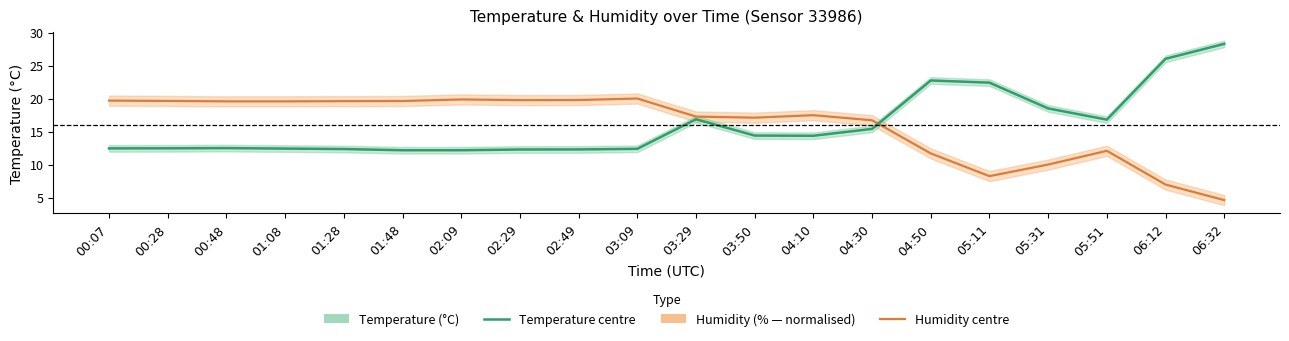

What is the sum of all Humidity values?

319.6